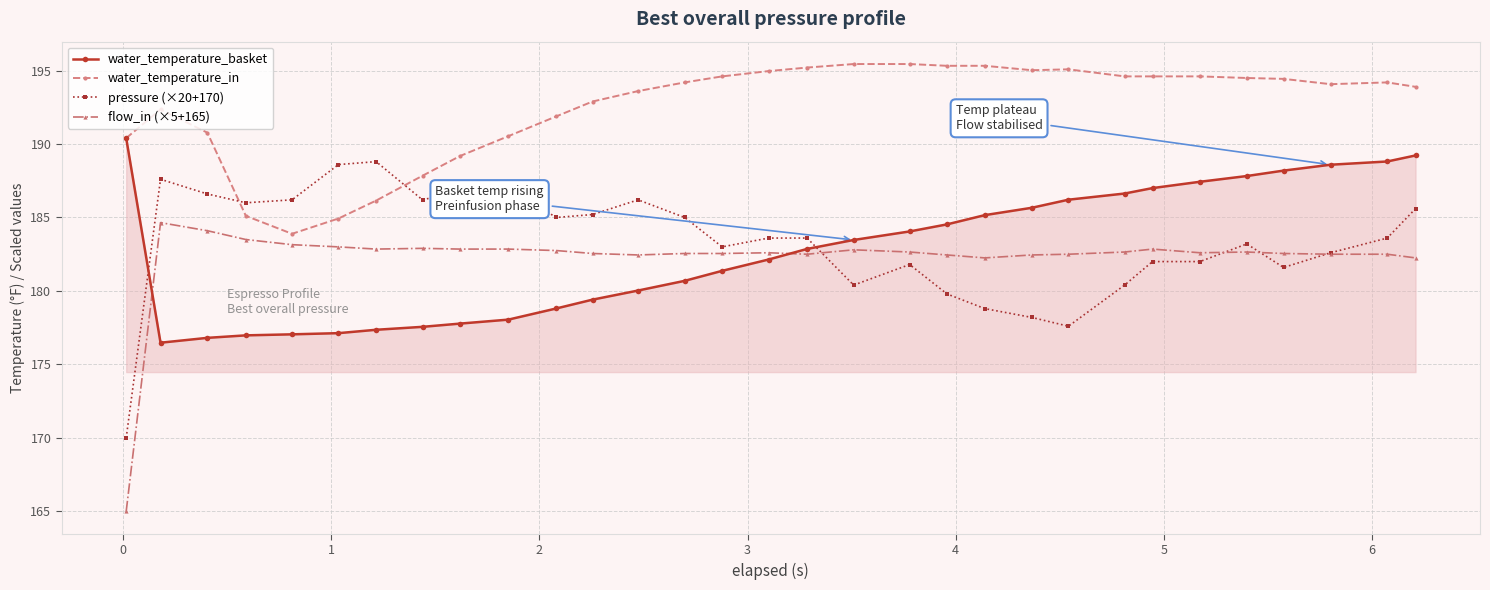

True or false: pressure (×20+170) has more than 0 interior local peaks.

True